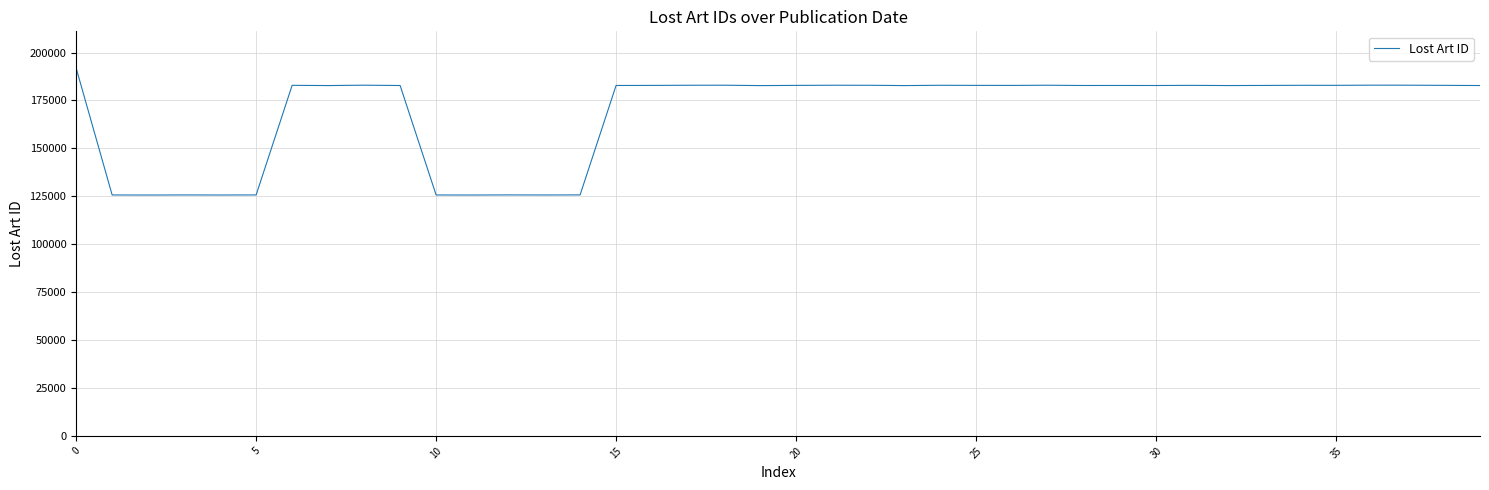

What is the difference between the maximum and minimum values?

66221